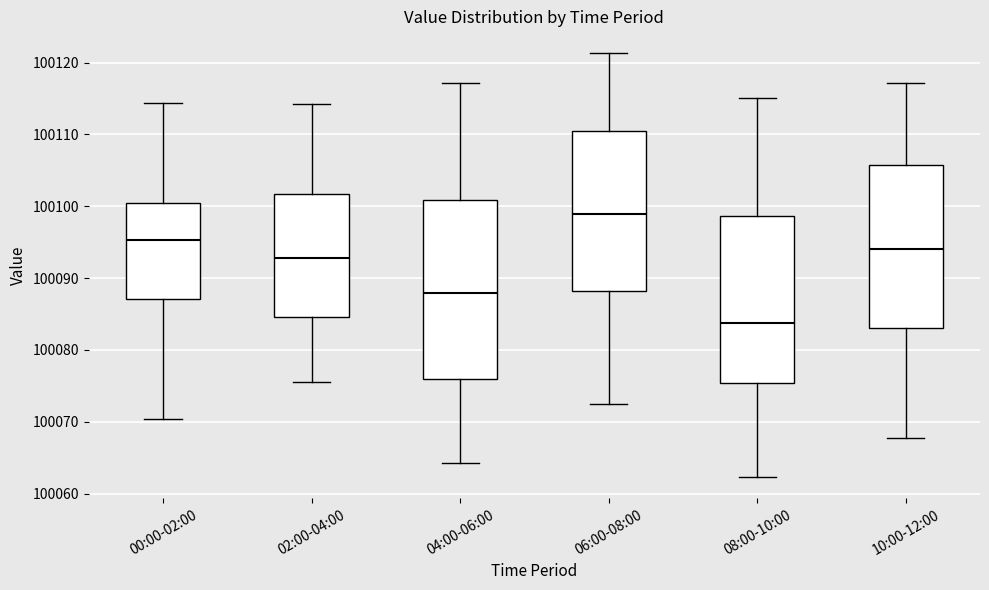

Which box's median line is the lowest?

08:00-10:00